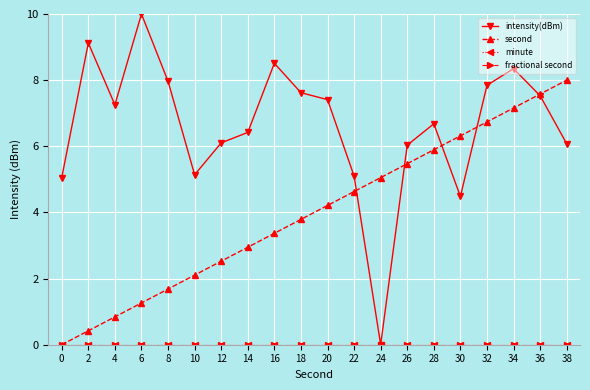

What is the difference between the highest and lowest values at 22?

5.1